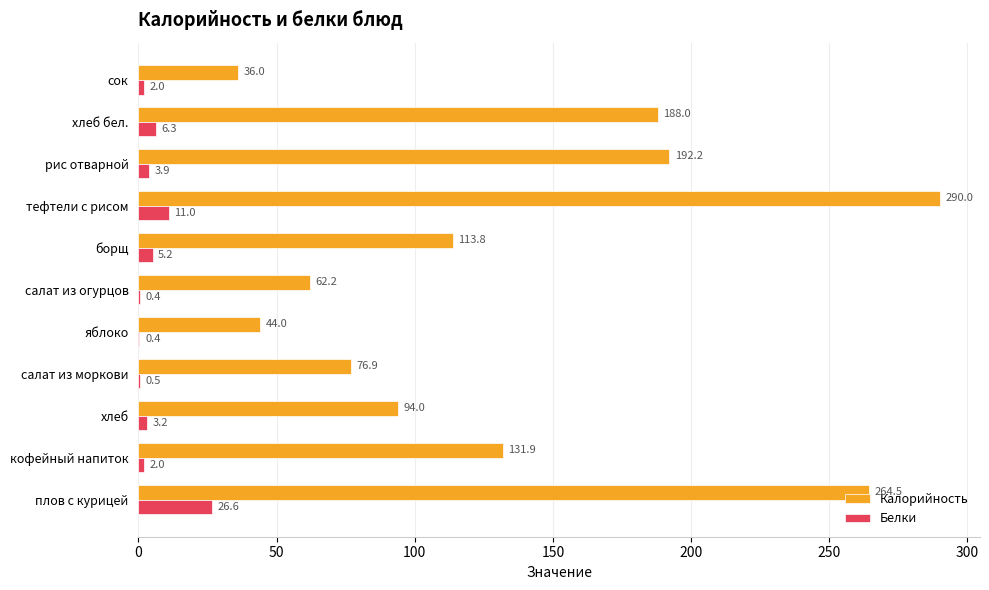

Where is Белки nearest to the value 13?

тефтели с рисом